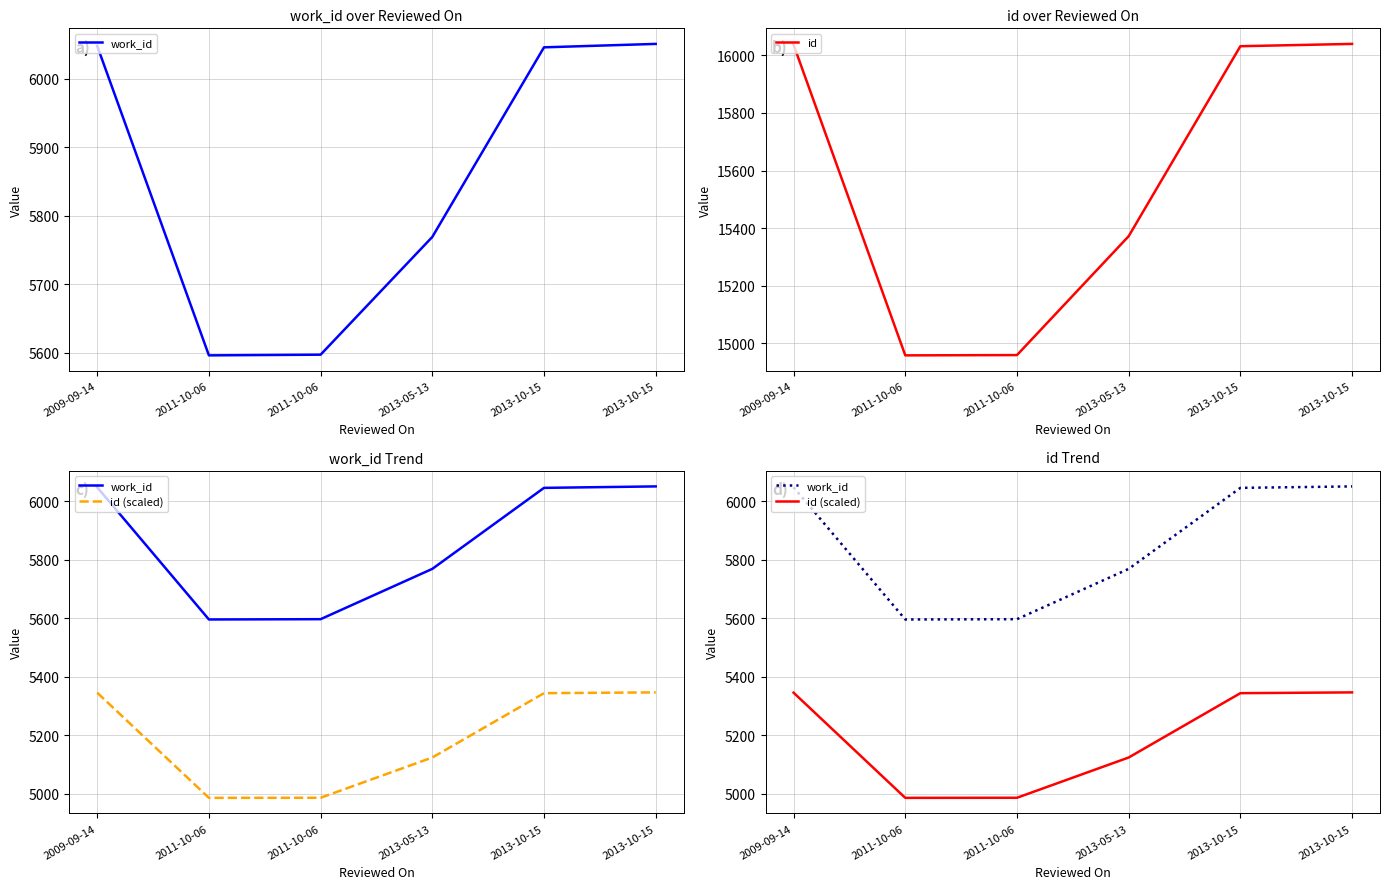

Reading left to right, transcribe all the data shown in this chart.

work_id: 6048.0	5596.0	5597.0	5769.0	6046.0	6051.0
id: 16037.0	14958.0	14959.0	15372.0	16032.0	16040.0
id (scaled): 5345.7	4986.0	4986.3	5124.0	5344.0	5346.7